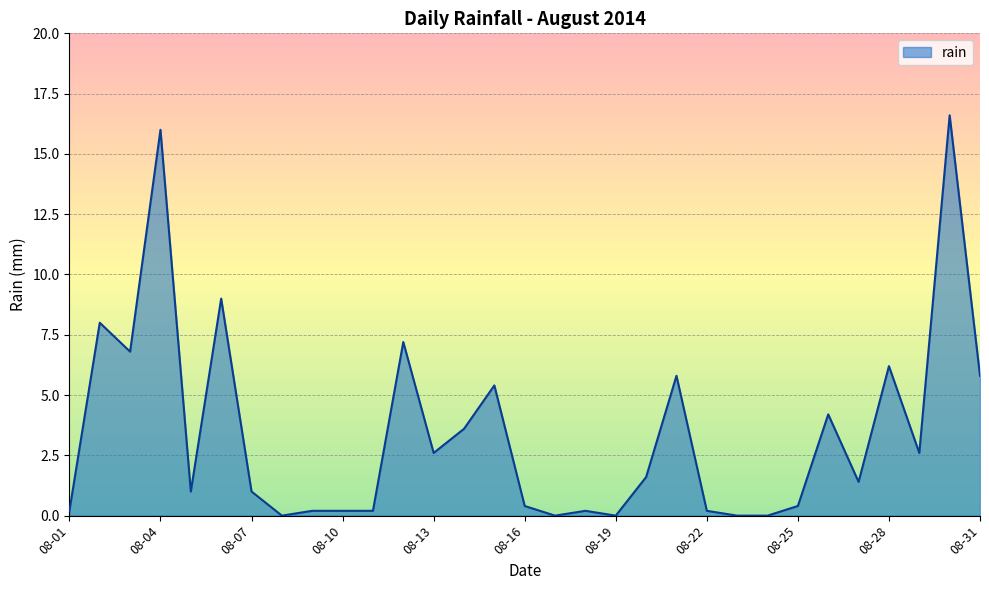

What is the maximum value shown in the chart?

16.6